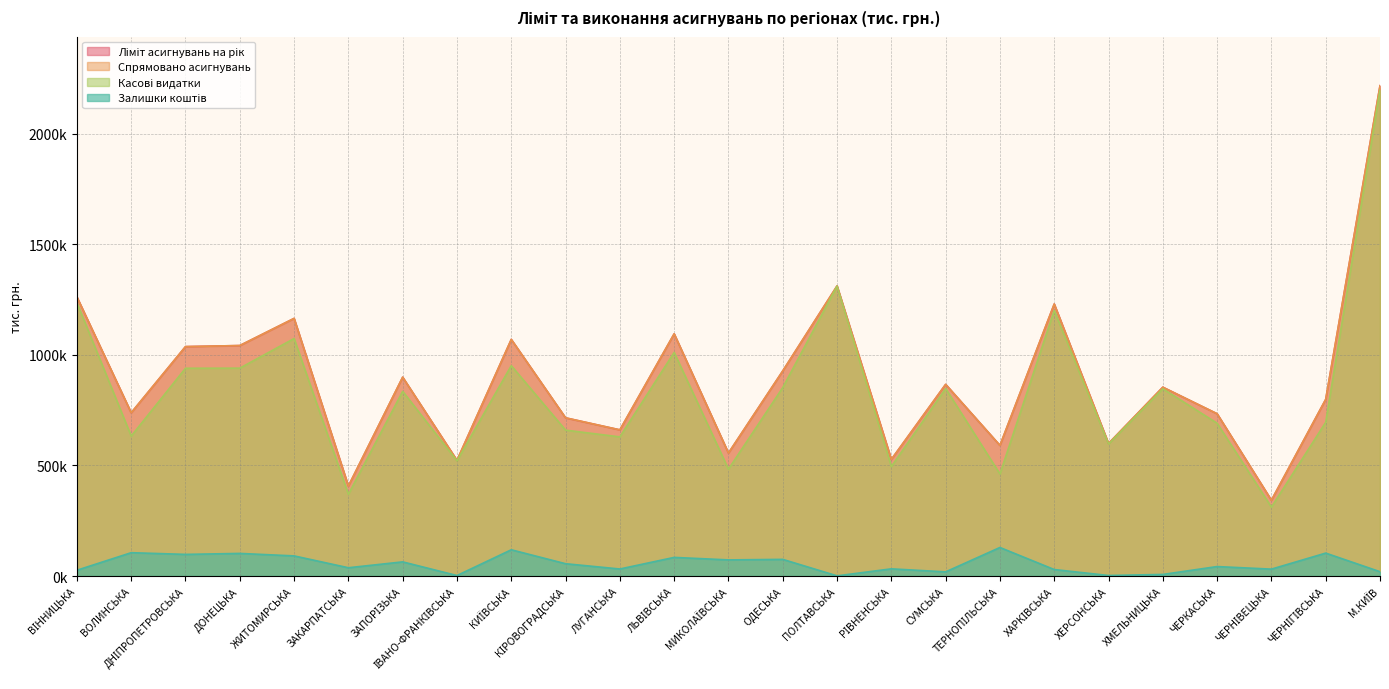

What is the difference between the Ліміт асигнувань на рік values at ДНІПРОПЕТРОВСЬКА and ПОЛТАВСЬКА?

274393.2